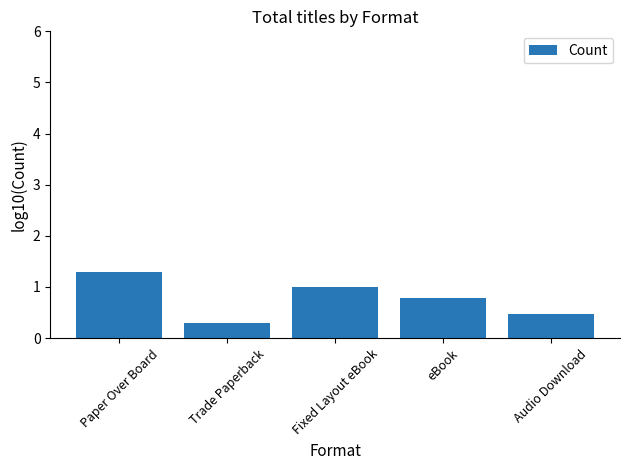

What is the change in value from Paper Over Board to Trade Paperback?

-1.0